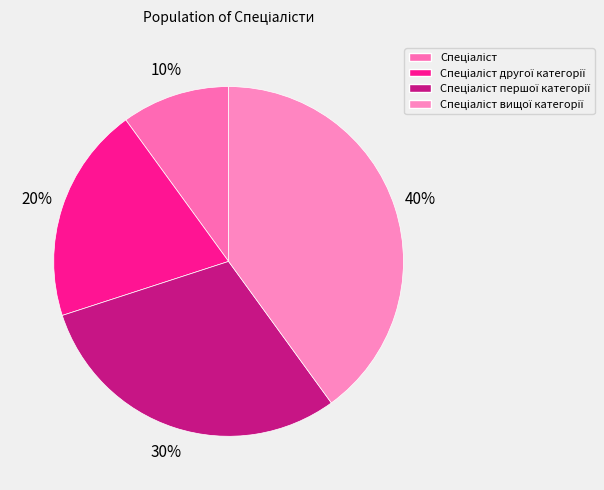

How many segments does this pie chart have?

4